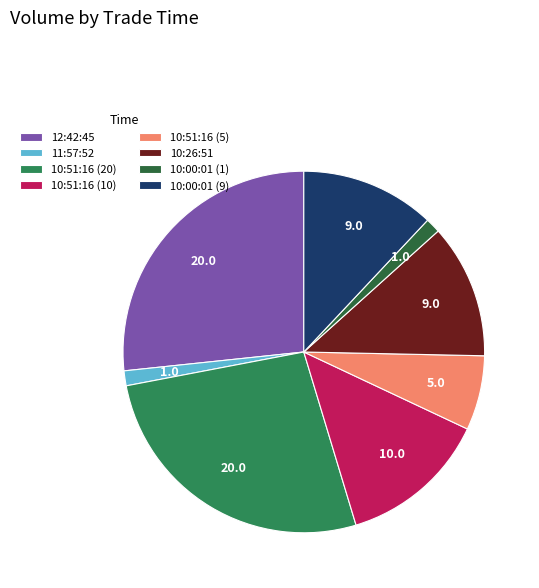

Approximately how many times larger is the value at 10:26:51 compared to 10:51:16 (20)?

0.5